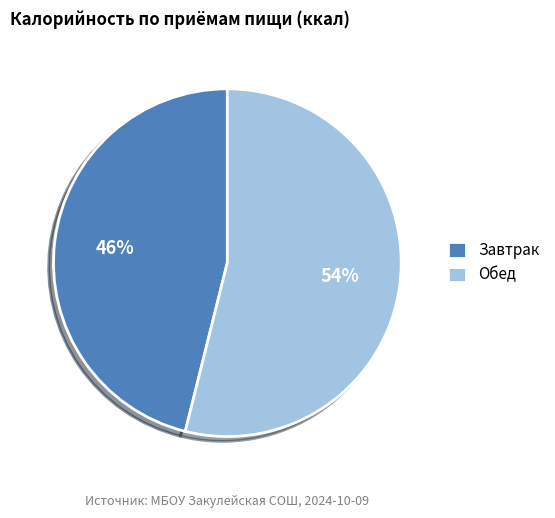

Combined, do Завтрак and Обед account for over 50%?

Yes